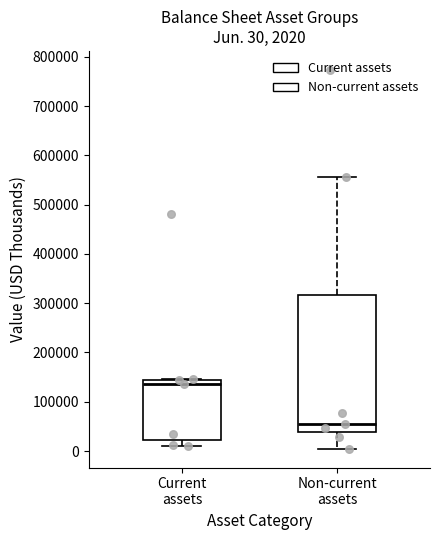

Comparing the boxes themselves (not the whiskers), which one is the tallest?

Non-current assets